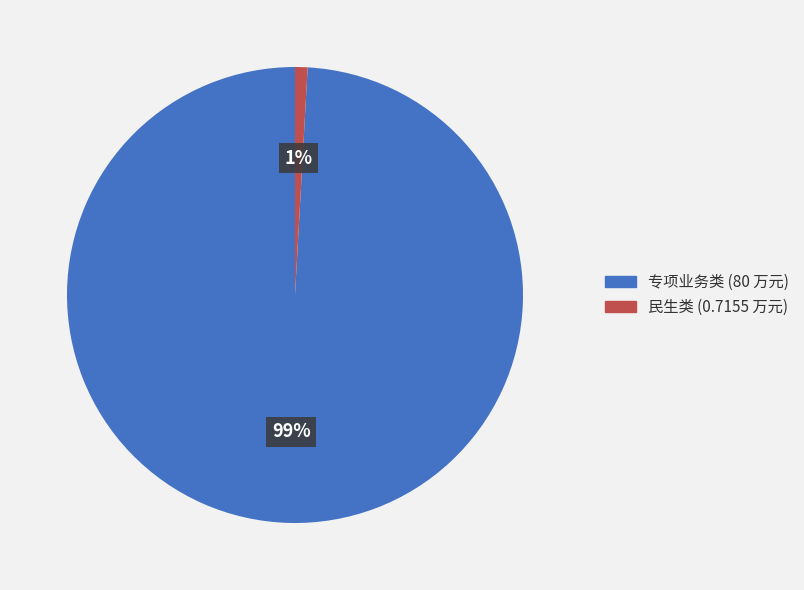

Which slice represents more than half of the pie?

专项业务类